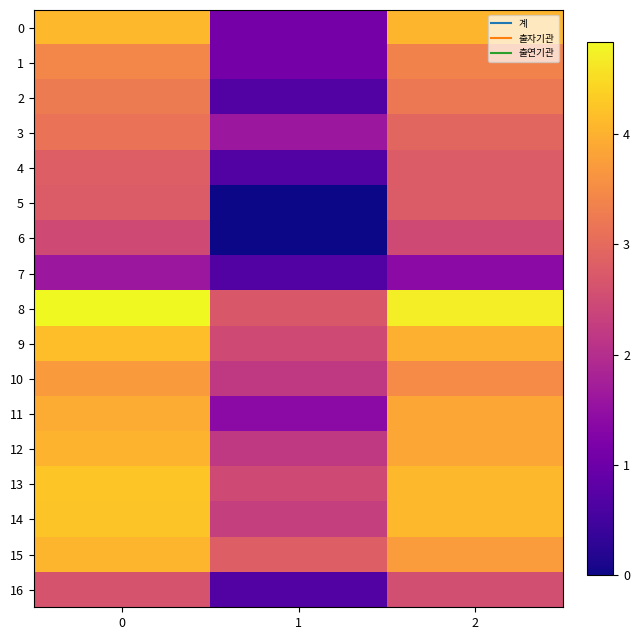

Reading left to right, list all the values displayed in this chart.

0: 0=4.1	1=1.1	2=4.1
1: 0=3.4	1=1.1	2=3.4
2: 0=3.3	1=0.7	2=3.2
3: 0=3.1	1=1.6	2=2.9
4: 0=2.8	1=0.7	2=2.8
5: 0=2.8	1=0.0	2=2.8
6: 0=2.5	1=0.0	2=2.5
7: 0=1.6	1=0.7	2=1.4
8: 0=4.8	1=2.7	2=4.7
9: 0=4.2	1=2.5	2=4.0
10: 0=3.7	1=2.2	2=3.5
11: 0=3.9	1=1.4	2=3.9
12: 0=4.0	1=2.2	2=3.9
13: 0=4.3	1=2.5	2=4.1
14: 0=4.2	1=2.3	2=4.1
15: 0=4.1	1=2.8	2=3.7
16: 0=2.6	1=0.7	2=2.6